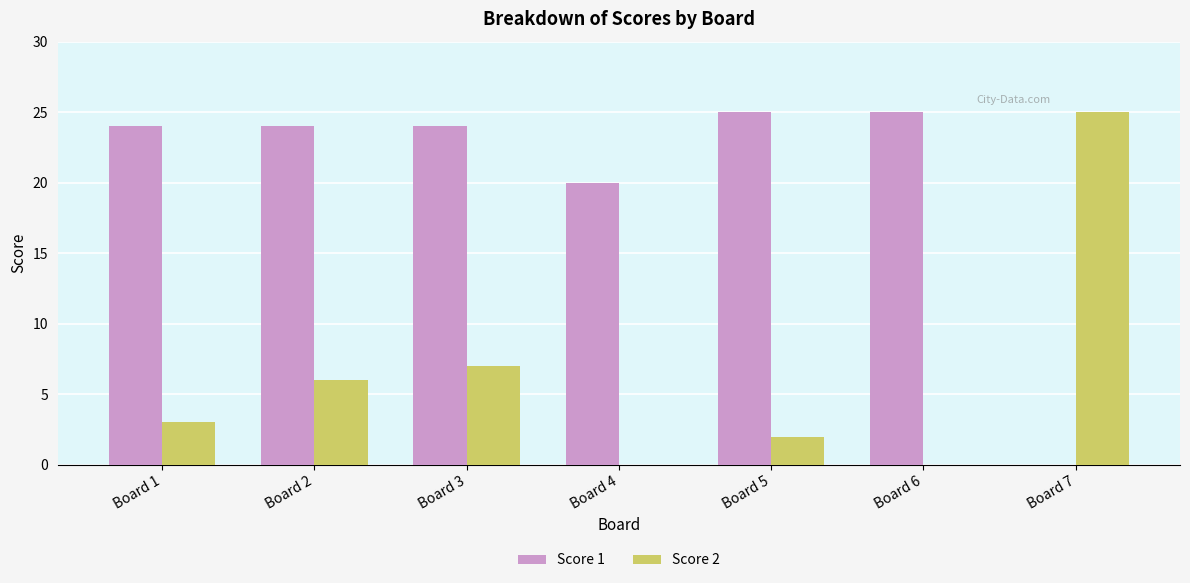

Reading left to right, list all the values displayed in this chart.

Score 1: Board 1=24	Board 2=24	Board 3=24	Board 4=20	Board 5=25	Board 6=25	Board 7=0
Score 2: Board 1=3	Board 2=6	Board 3=7	Board 4=0	Board 5=2	Board 6=0	Board 7=25